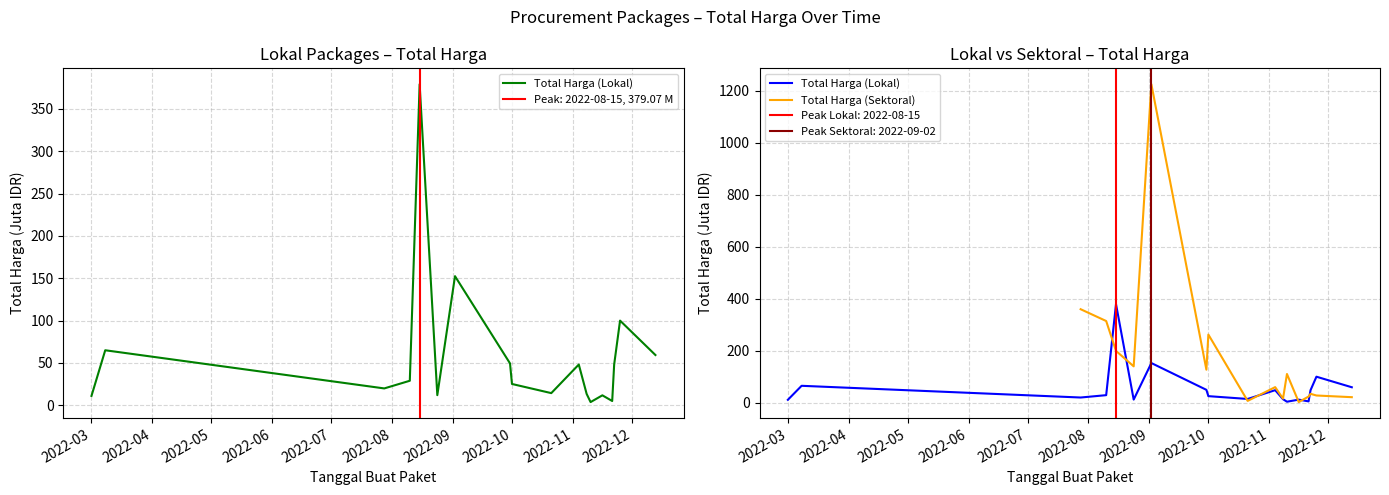

What are all the series names shown in the legend?

Total Harga (Lokal), Total Harga (Sektoral)